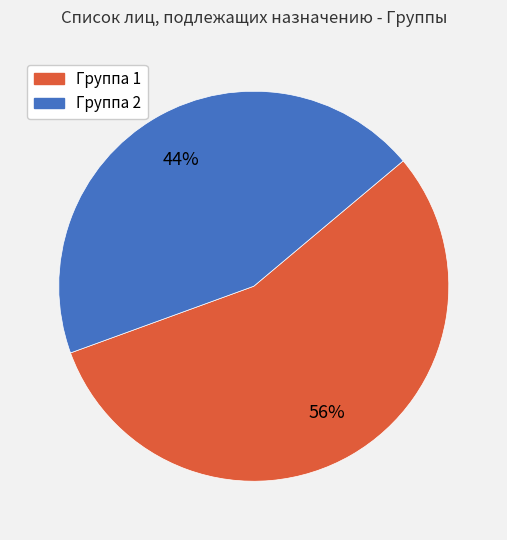

Which category accounts for the majority?

Группа 1